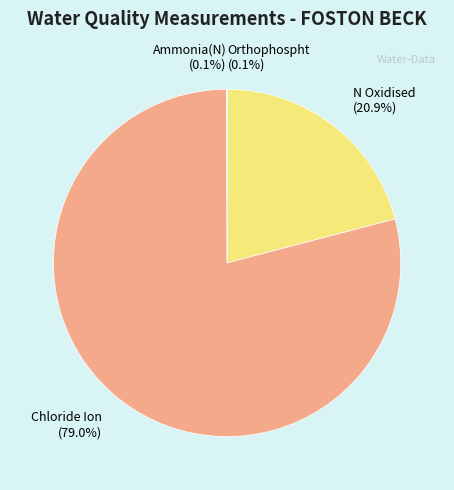

Which category has the biggest portion of the pie?

Chloride Ion